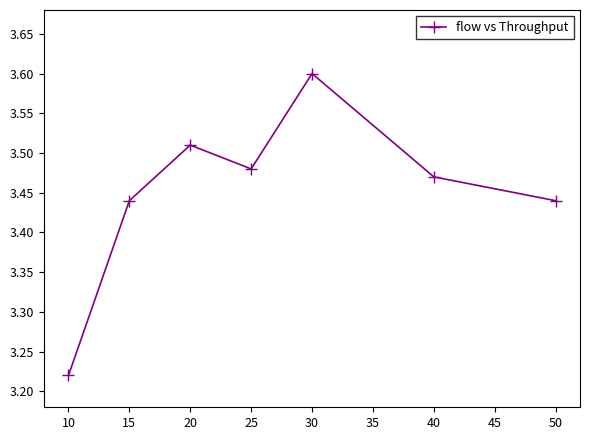

At which category does the chart reach its peak across all series?

30